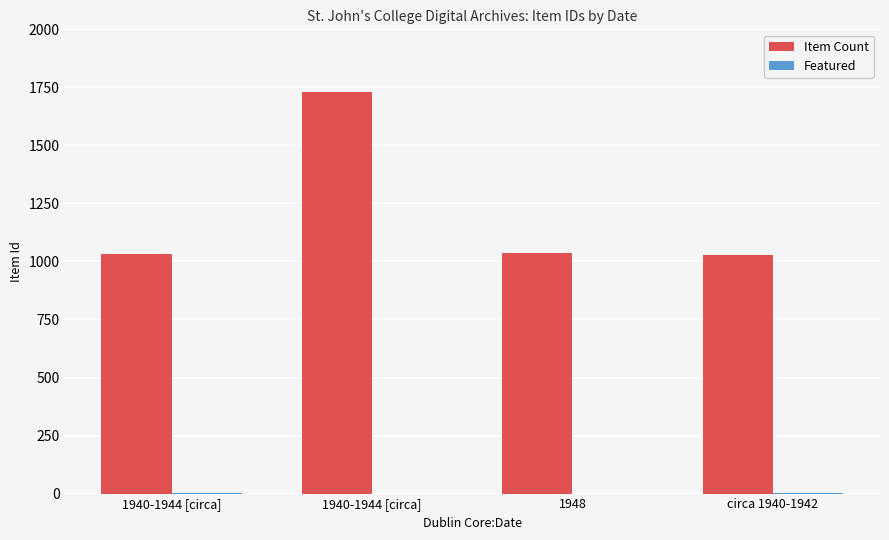

At 1940-1944 [circa], list the series in order from smallest to largest.

Featured, Item Count